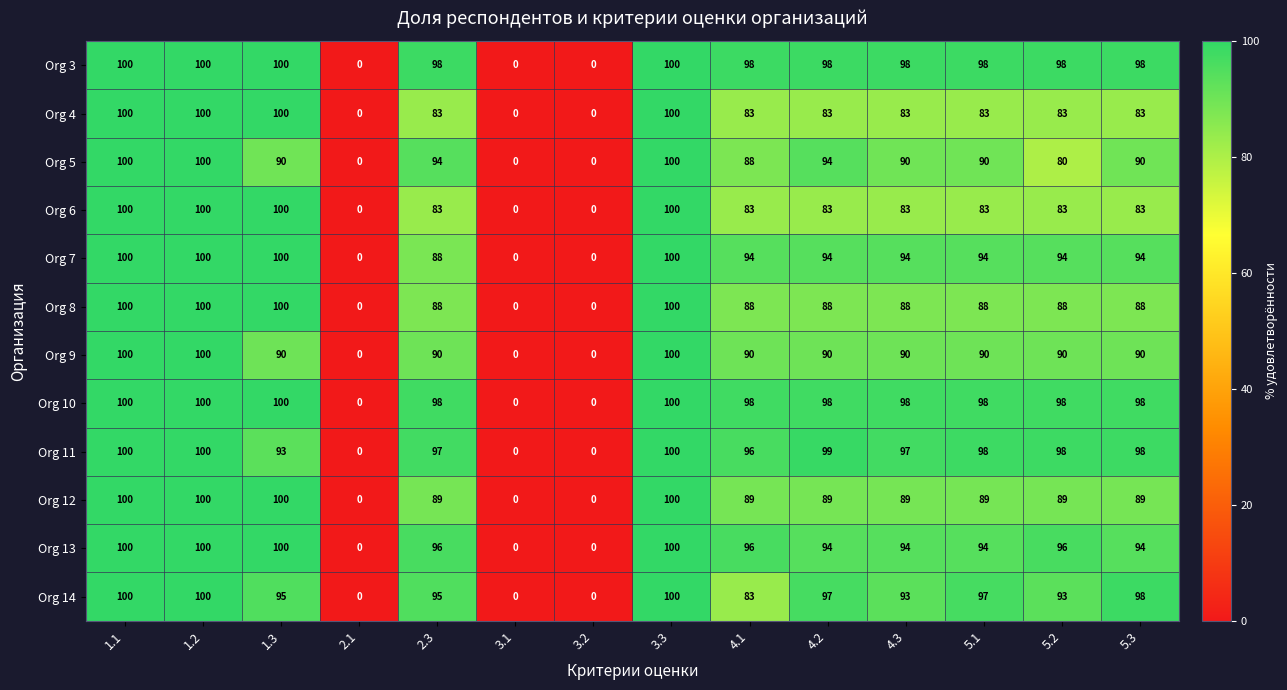

What is the difference between the maximum and minimum values in the Org 7 series?

100